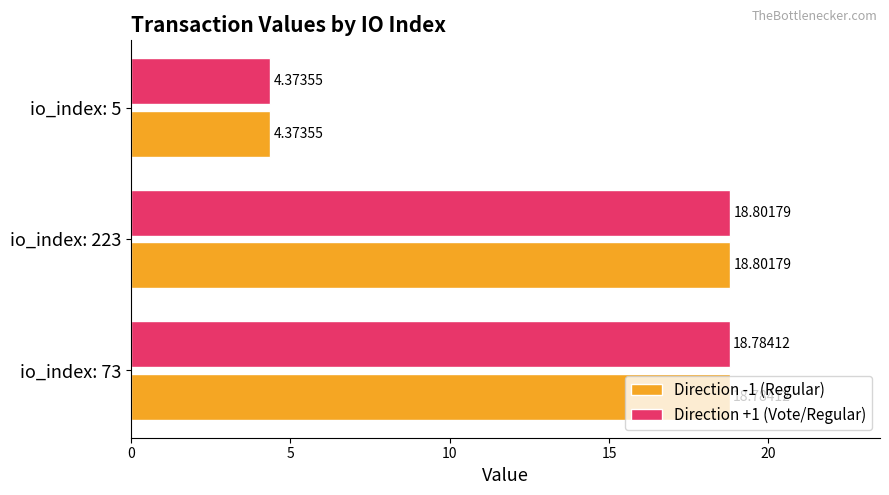

What is the sum of all Direction +1 (Vote/Regular) values?

42.0